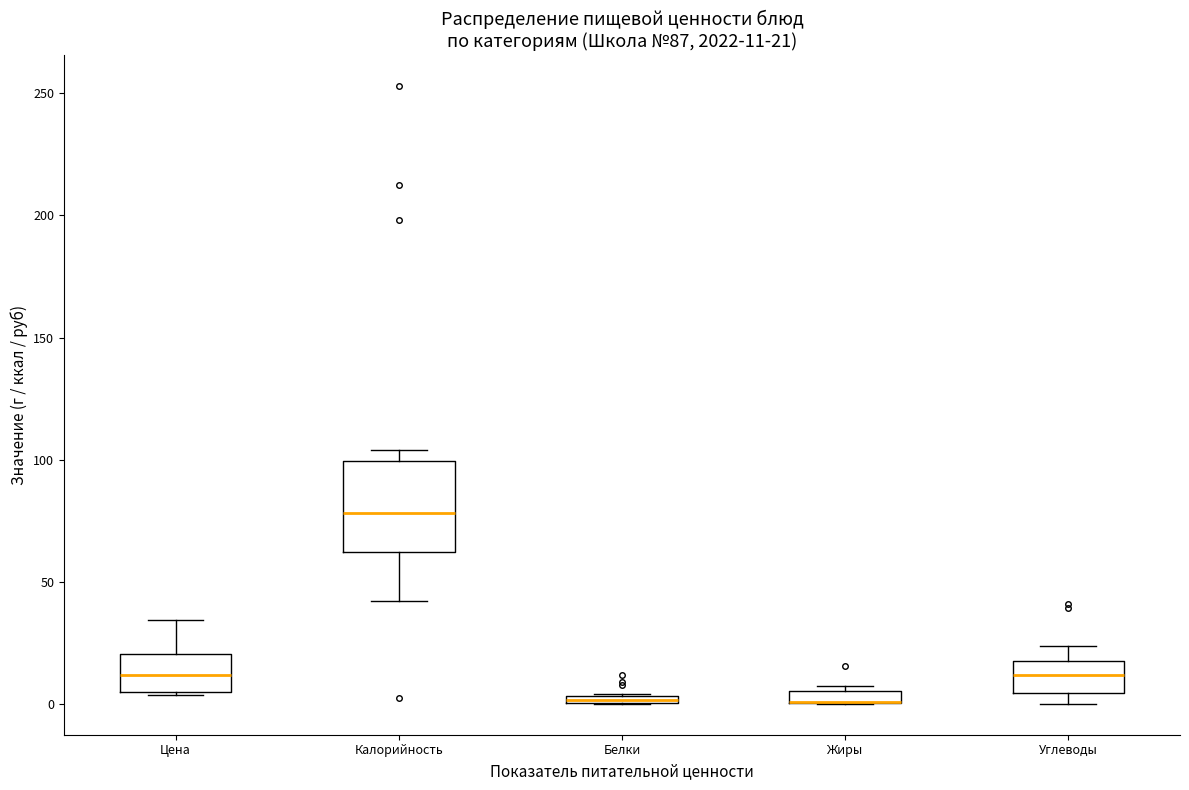

Which box is the tallest, from its lower edge to its upper edge?

Калорийность